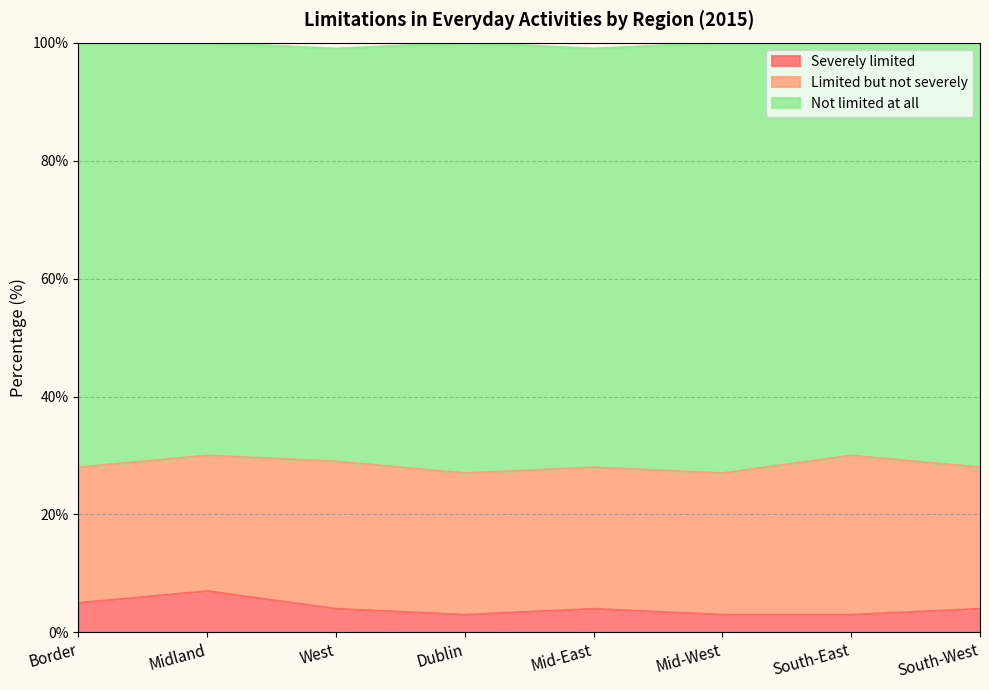

How many values in the Limited but not severely series exceed 24?

2